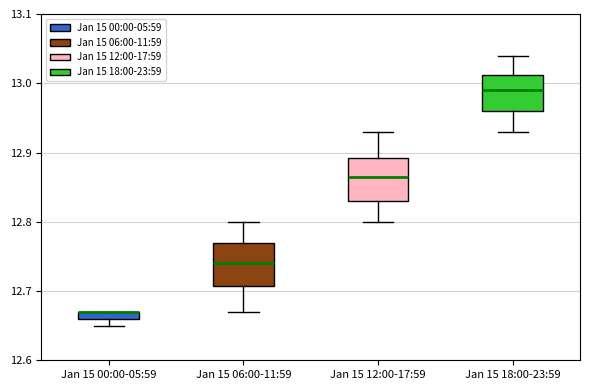

Where does the upper whisker of the box for Jan 15 06:00-11:59 end on the y-axis? The values are not printed on the chart, so give them approximately, as read against the axis.

12.80